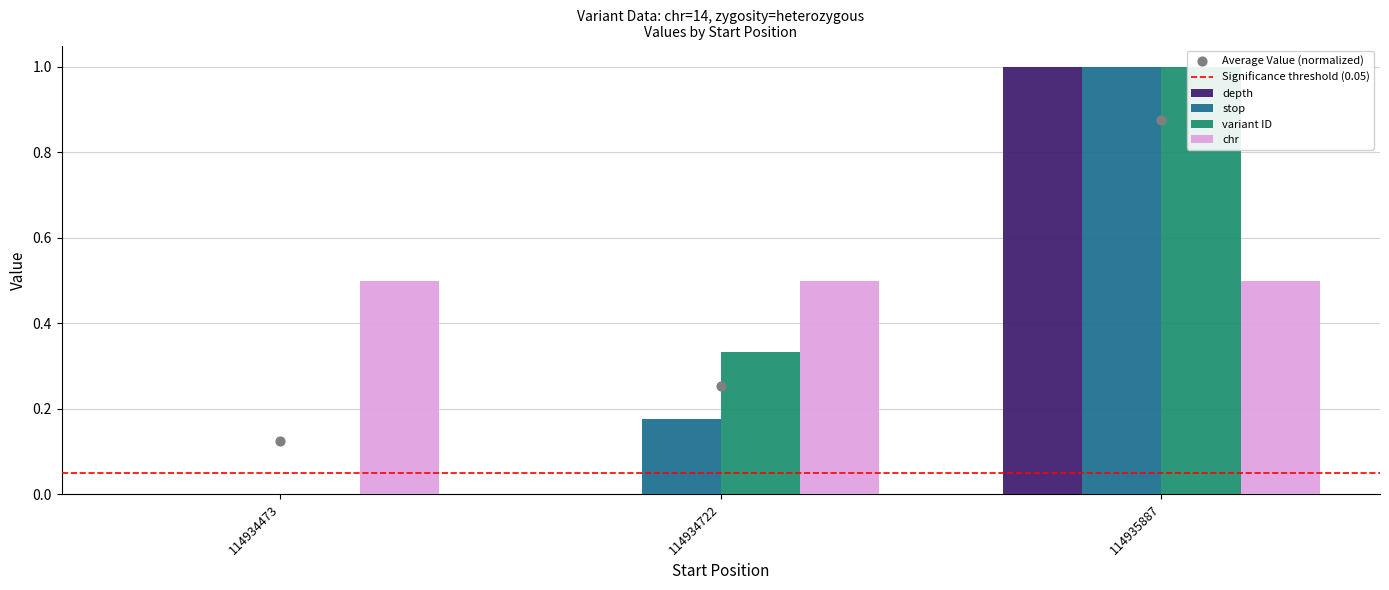

At which category is the sum across all series the highest?

114935887